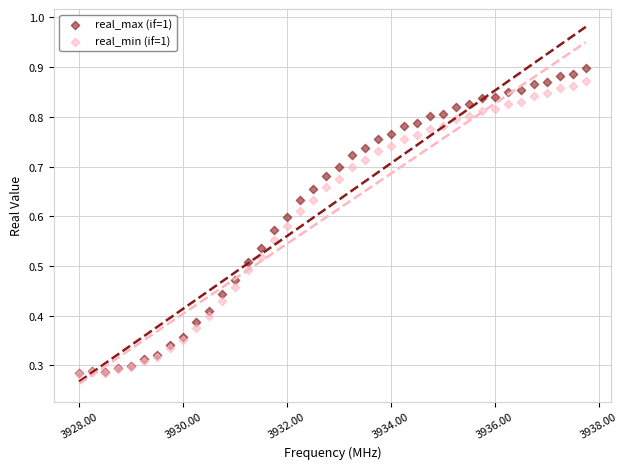

Which series has the largest Y range (max minus min)?

real_max (if=1)